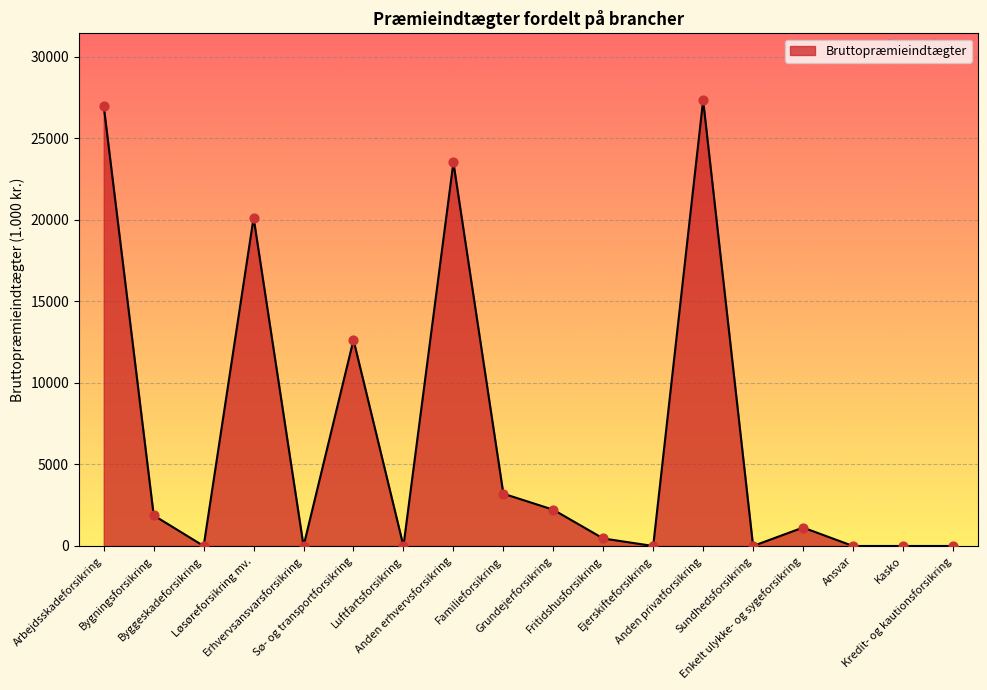

What is the change in value from Bygningsforsikring to Løsøreforsikring mv.?

+18262